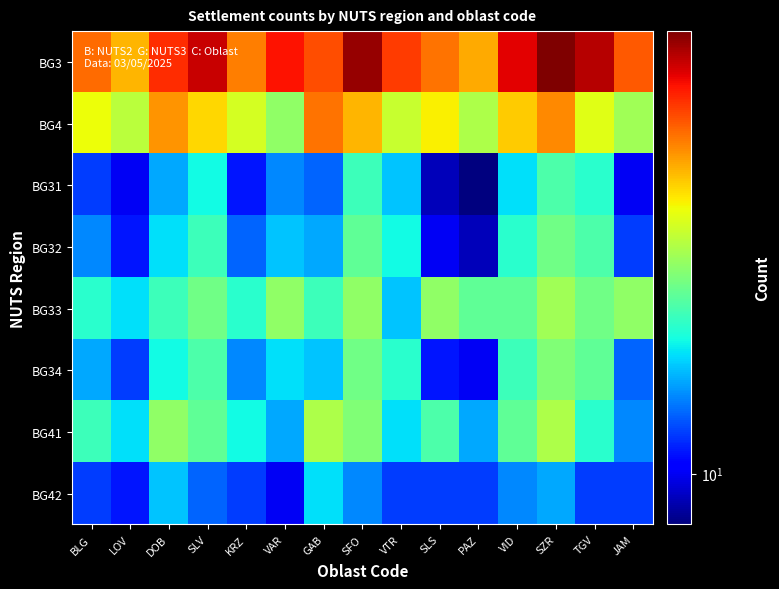

Reading left to right, extract all data points from this chart.

BG3: BLG=45	LOV=38	DOB=52	SLV=61	KRZ=43	VAR=55	GAB=48	SFO=67	VTR=50	SLS=44	PAZ=39	VID=58	SZR=70	TGV=63	JAM=47
BG4: BLG=32	LOV=28	DOB=41	SLV=35	KRZ=30	VAR=25	GAB=44	SFO=38	VTR=29	SLS=33	PAZ=27	VID=36	SZR=42	TGV=31	JAM=26
BG31: BLG=12	LOV=10	DOB=15	SLV=18	KRZ=11	VAR=14	GAB=13	SFO=20	VTR=16	SLS=9	PAZ=8	VID=17	SZR=21	TGV=19	JAM=10
BG32: BLG=14	LOV=11	DOB=17	SLV=20	KRZ=13	VAR=16	GAB=15	SFO=22	VTR=18	SLS=10	PAZ=9	VID=19	SZR=23	TGV=21	JAM=12
BG33: BLG=19	LOV=17	DOB=20	SLV=23	KRZ=19	VAR=25	GAB=20	SFO=25	VTR=16	SLS=25	PAZ=22	VID=22	SZR=26	TGV=23	JAM=25
BG34: BLG=15	LOV=12	DOB=18	SLV=21	KRZ=14	VAR=17	GAB=16	SFO=23	VTR=19	SLS=11	PAZ=10	VID=20	SZR=24	TGV=22	JAM=13
BG41: BLG=20	LOV=17	DOB=25	SLV=22	KRZ=18	VAR=15	GAB=27	SFO=24	VTR=17	SLS=21	PAZ=15	VID=22	SZR=27	TGV=19	JAM=14
BG42: BLG=12	LOV=11	DOB=16	SLV=13	KRZ=12	VAR=10	GAB=17	SFO=14	VTR=12	SLS=12	PAZ=12	VID=14	SZR=15	TGV=12	JAM=12